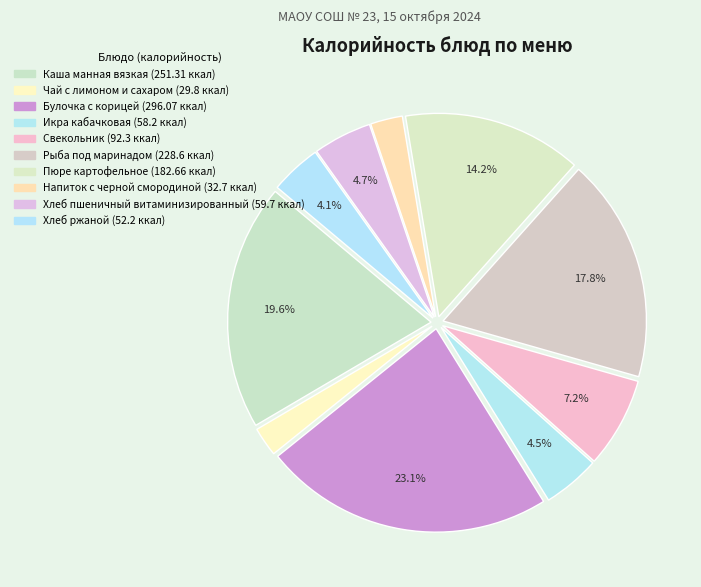

Count the number of slices in the pie.

10